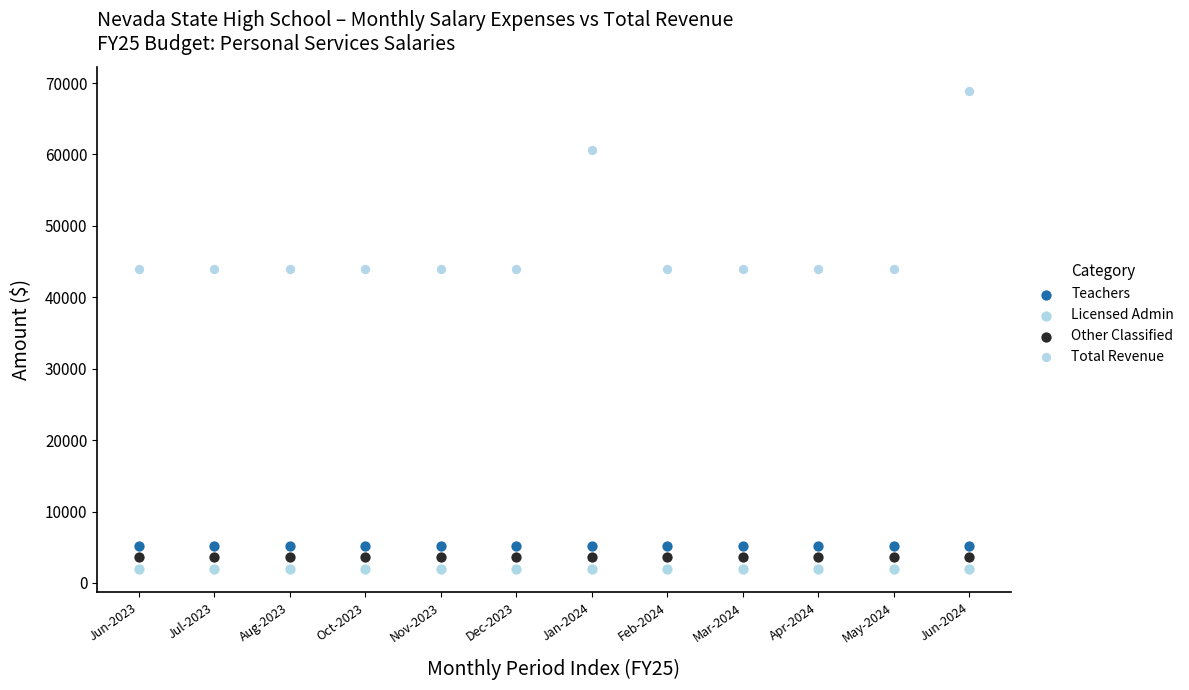

In the Total Revenue series, what Y value is closest to 56410?

60580.8